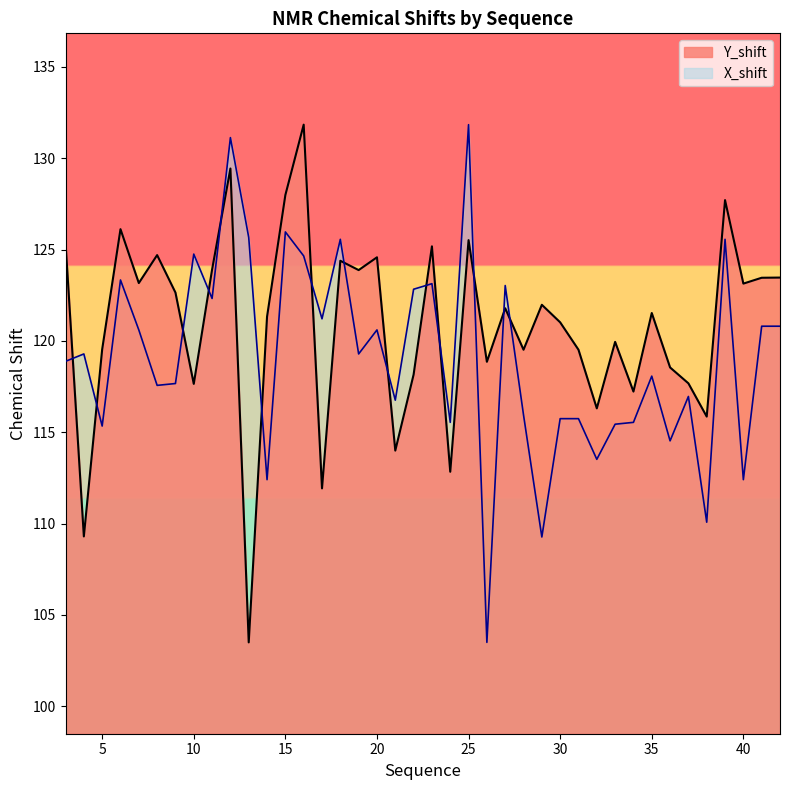

What is the sum of all X_shift values?

4763.4